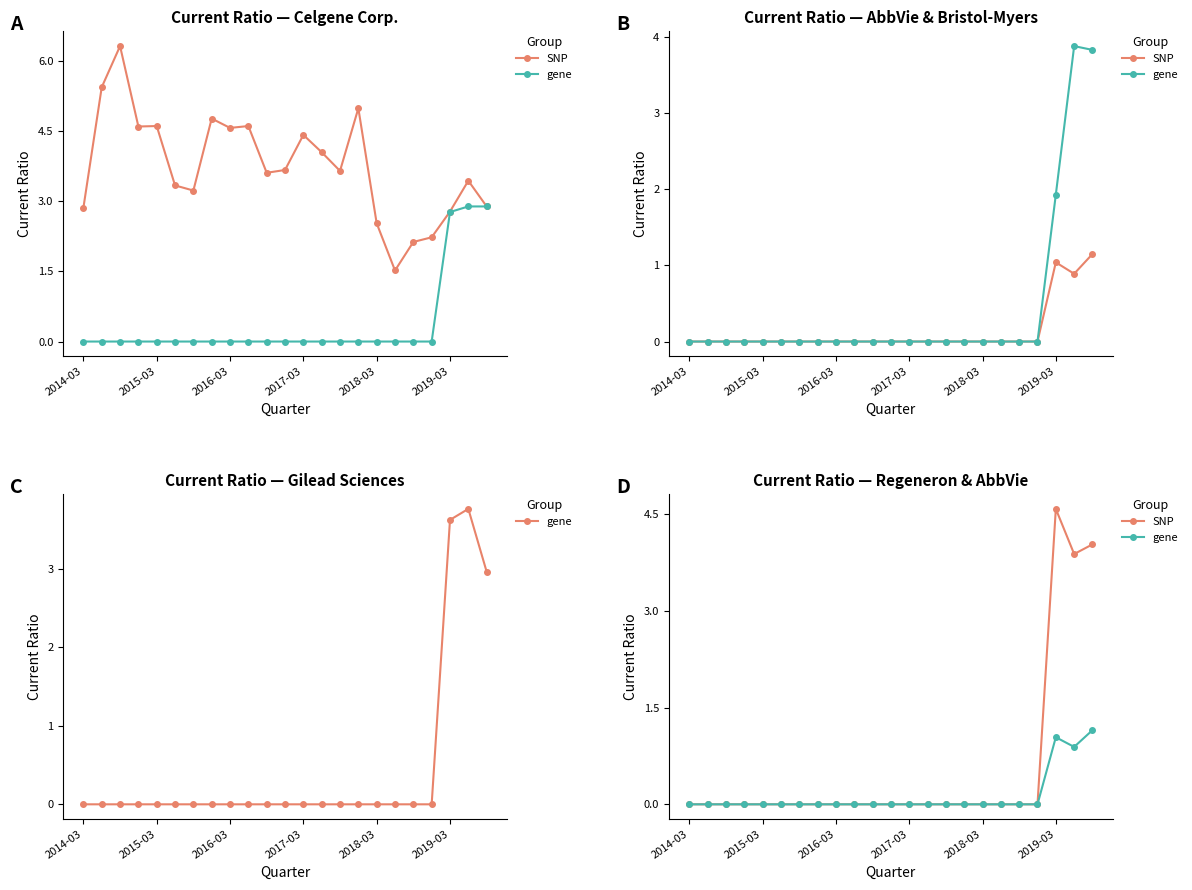

True or false: gene and SNP cross at least once.

False